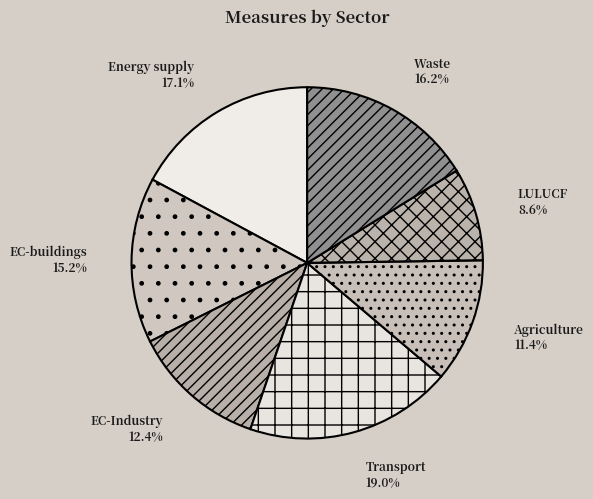

How many segments does this pie chart have?

7